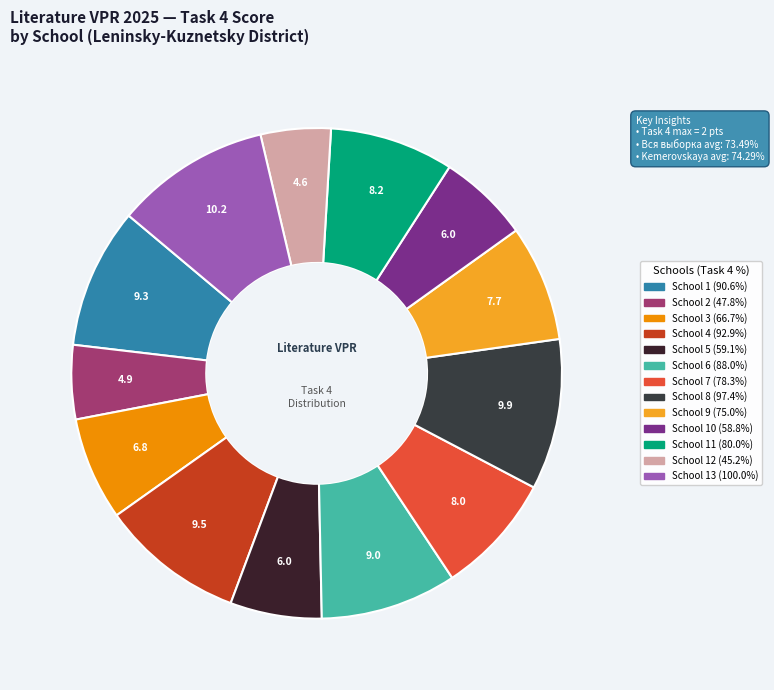

How many slices are in this pie chart?

13